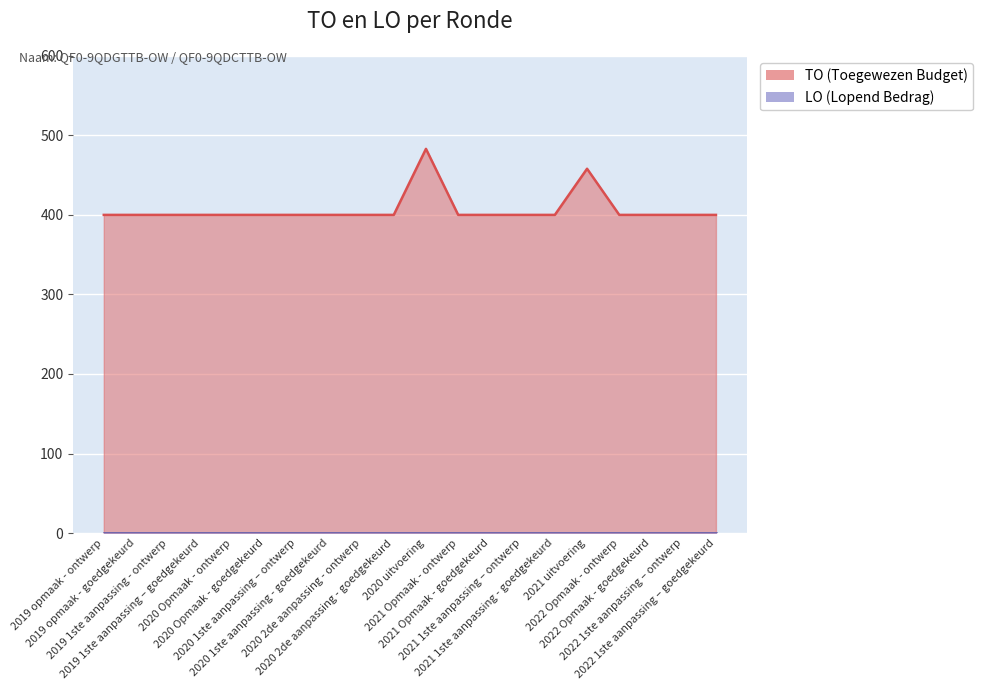

True or false: the data has more than 0 interior local peaks.

True